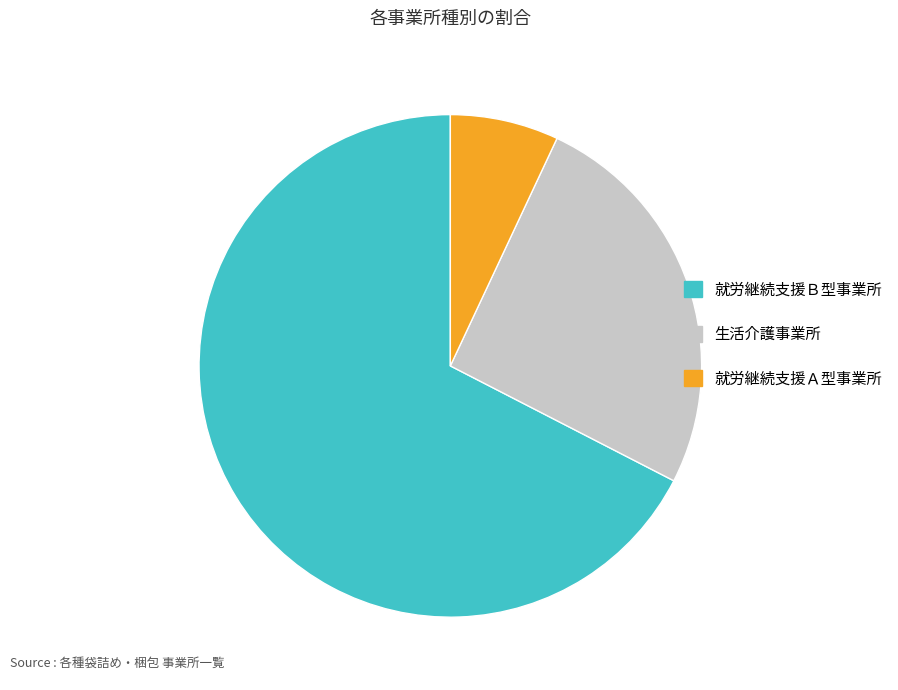

Which slice represents more than half of the pie?

就労継続支援Ｂ型事業所